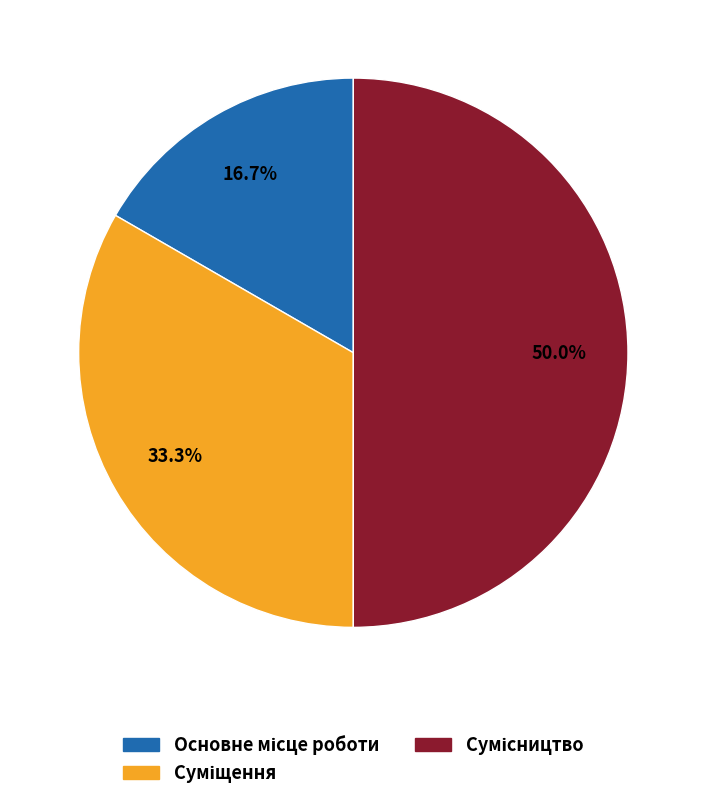

Rank the categories by value from highest to lowest.

Сумісництво, Суміщення, Основне місце роботи